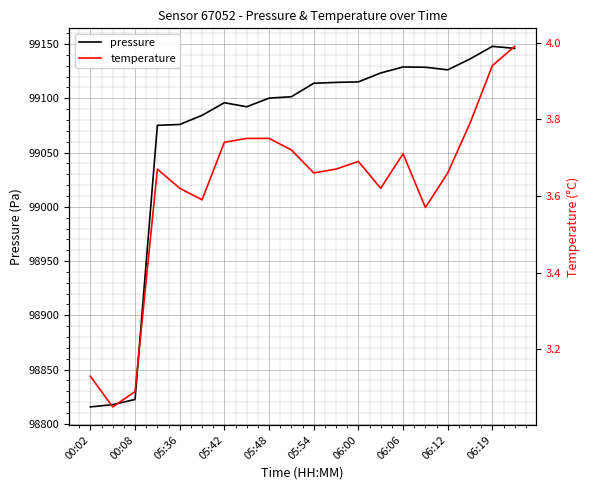

The value of pressure at 05:54 is 99113.9. True or false?

True